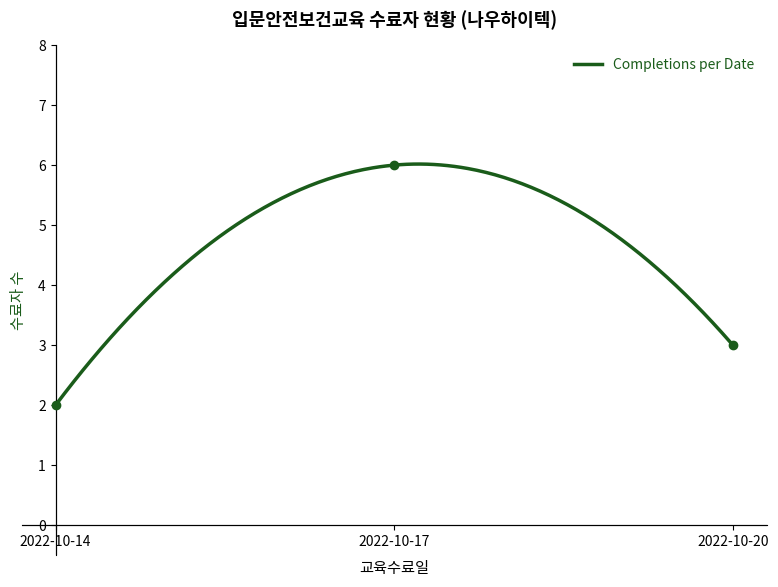

Reading left to right, list all the values displayed in this chart.

2	6	3